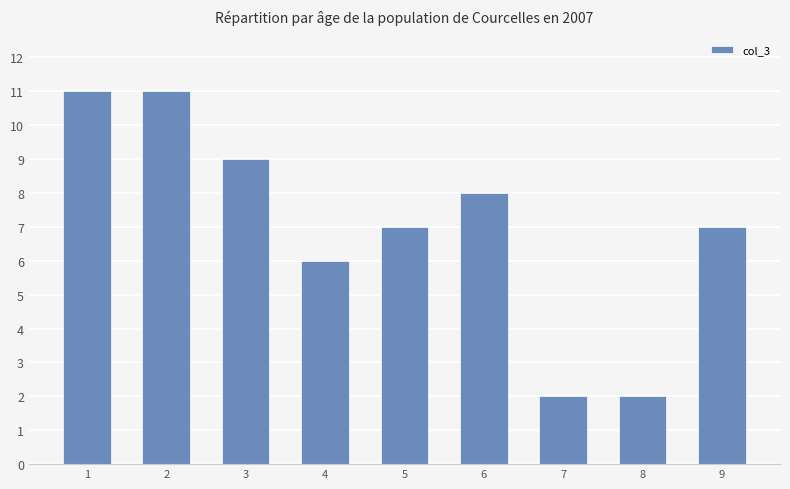

How many categories are shown in the chart?

9